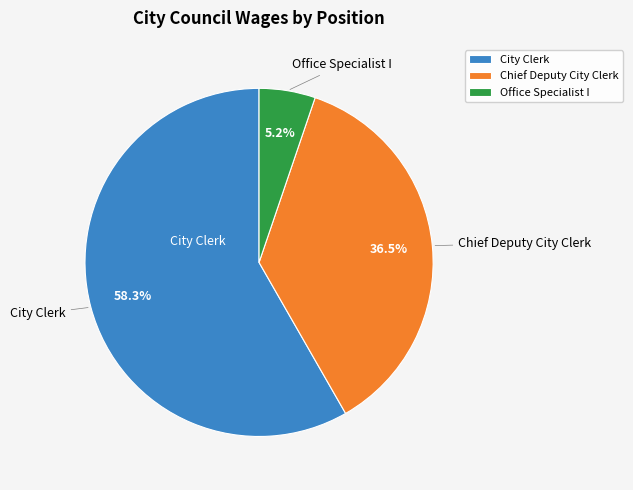

Which has a higher value, City Clerk or Chief Deputy City Clerk?

City Clerk